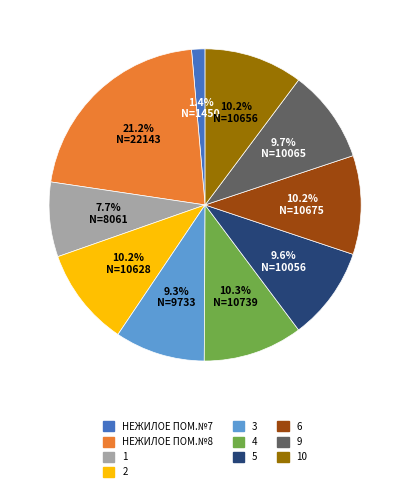

Count the number of slices in the pie.

10